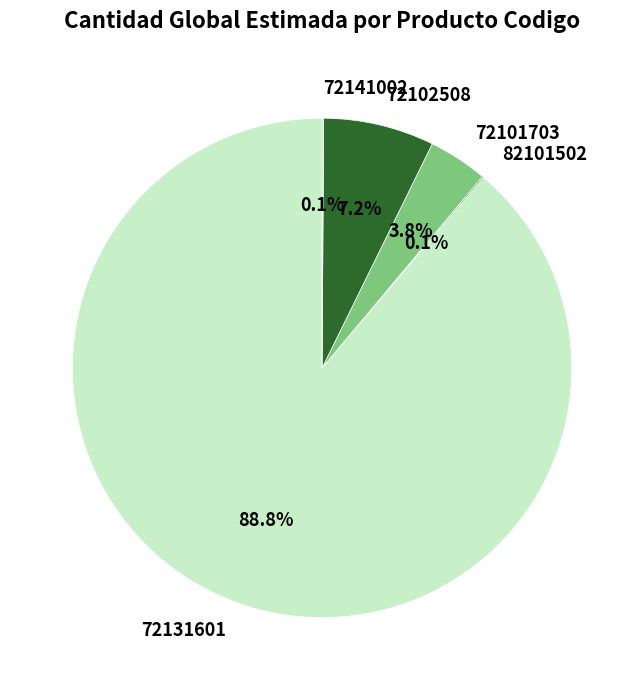

Which slice represents more than half of the pie?

72131601